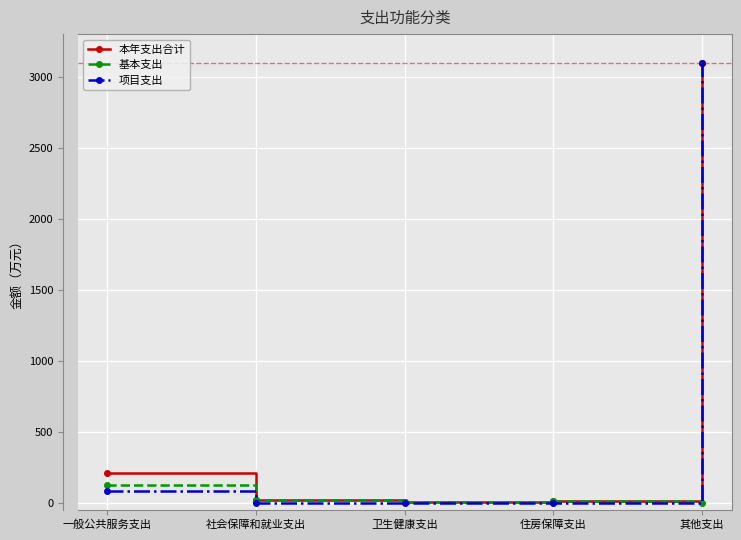

Does the chart display data point markers on the line(s)?

Yes